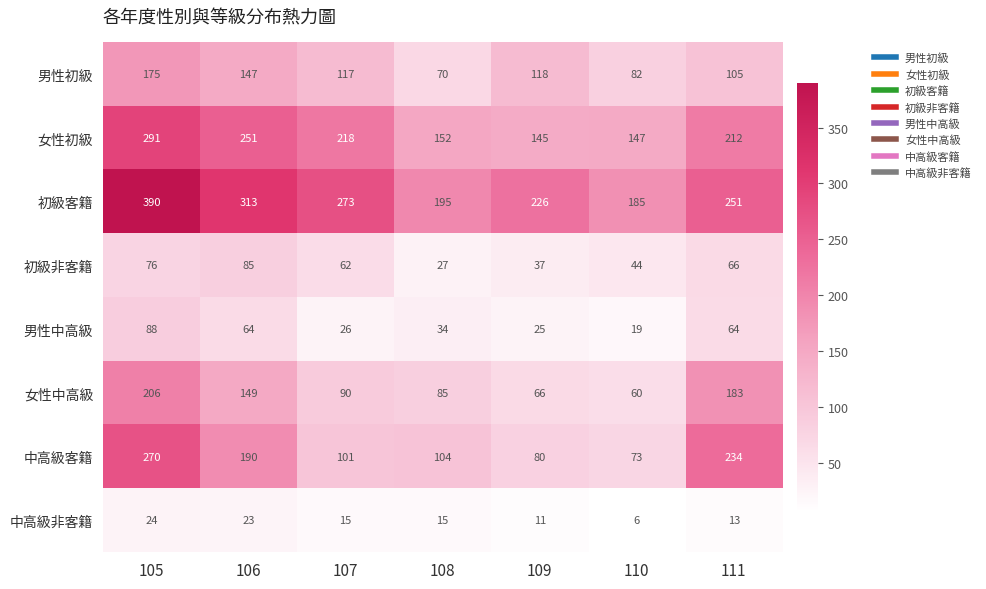

What is the average value of the 中高級客籍 series?

150